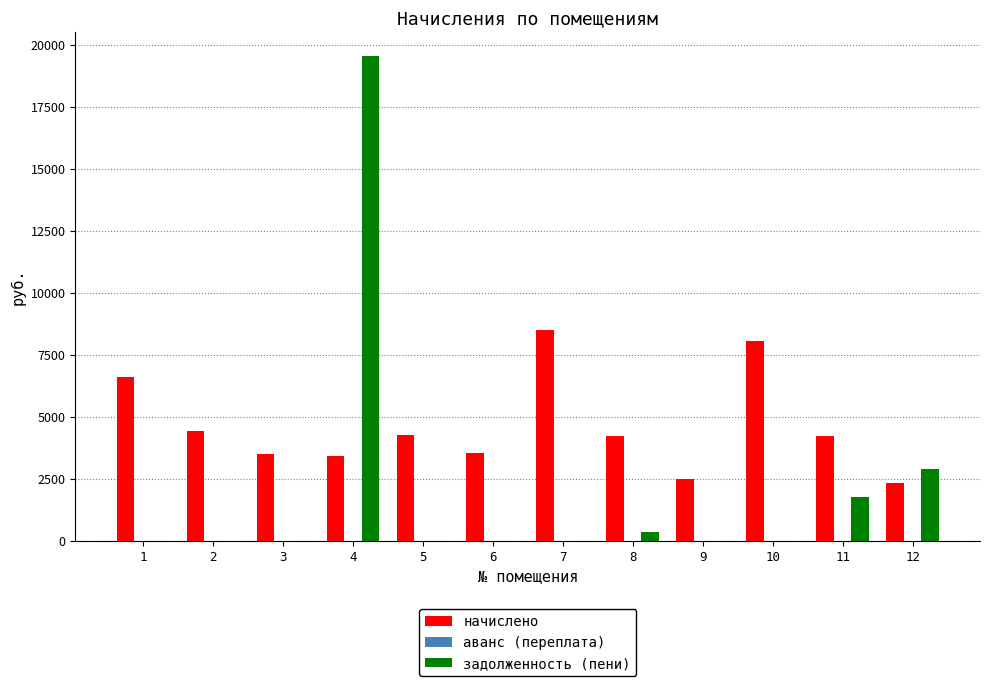

What is the sum of all начислено values?

55664.7